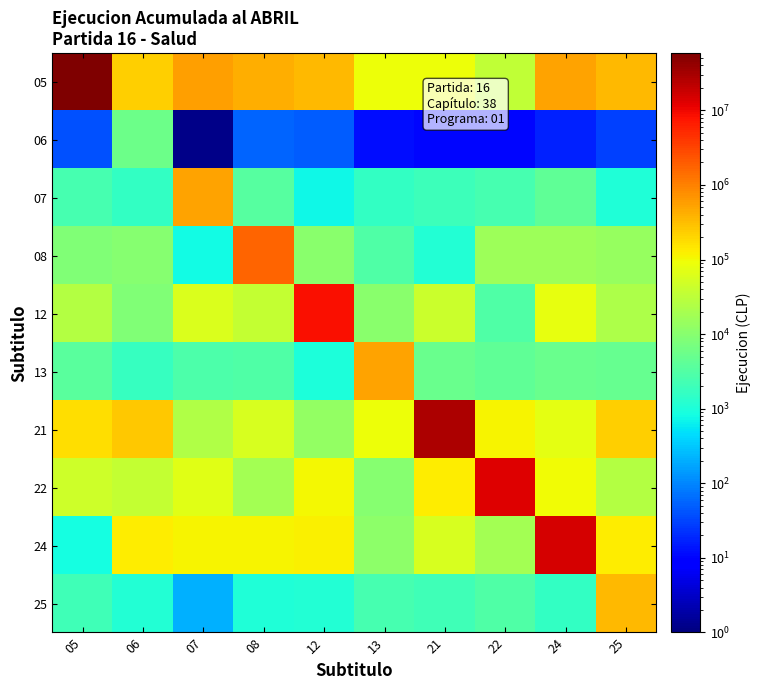

List the series in order of their peak value, lowest first.

06, 25, 13, 07, 08, 12, 22, 24, 21, 05